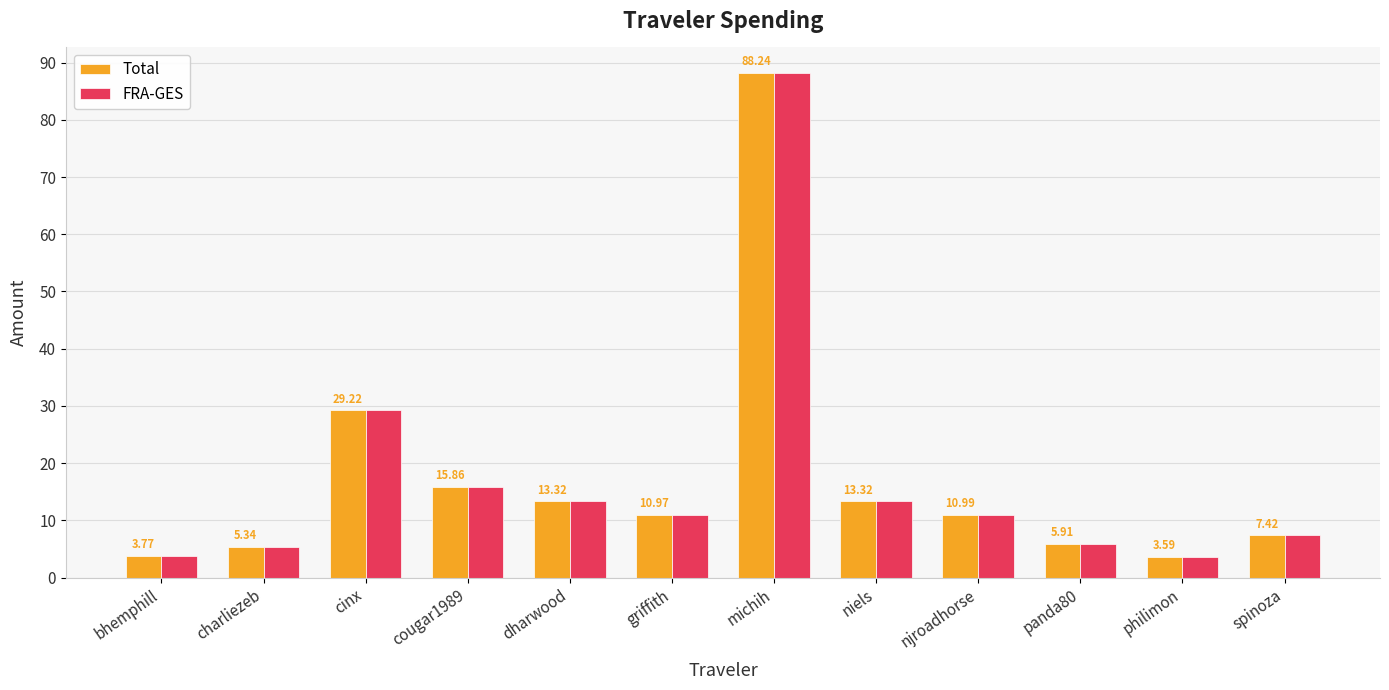

What are all the series names shown in the legend?

Total, FRA-GES